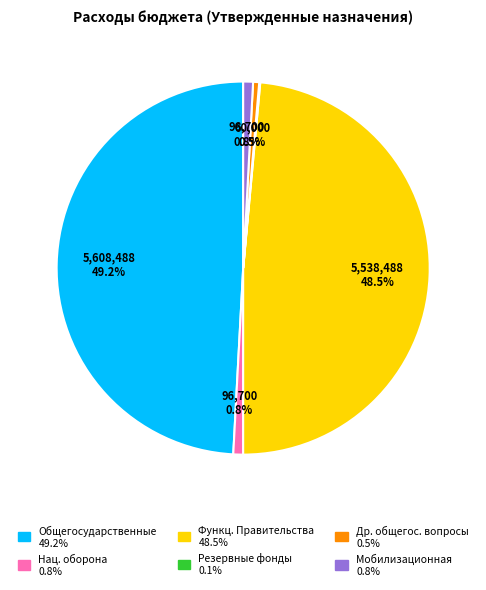

Is there a majority slice in this chart?

No